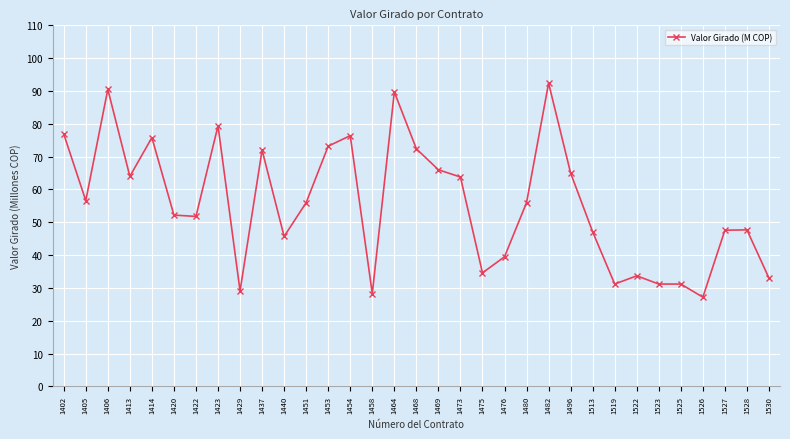

At which category does the data reach its first local peak?

1406